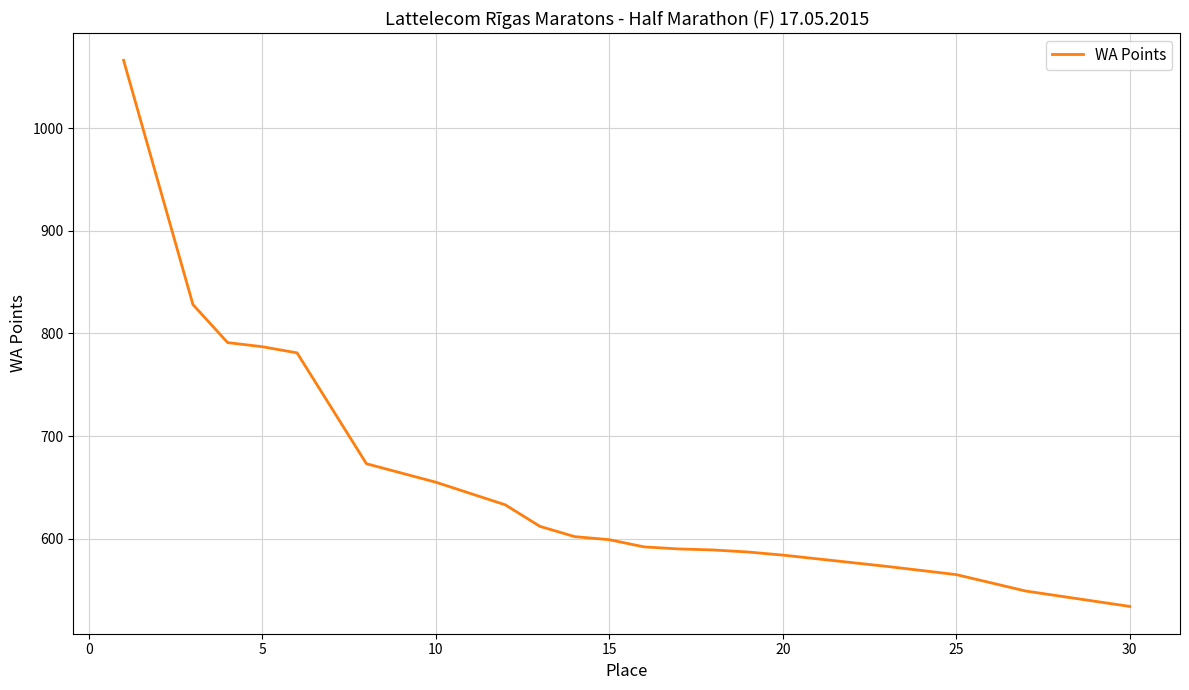

What is the difference between the maximum and minimum values?

532